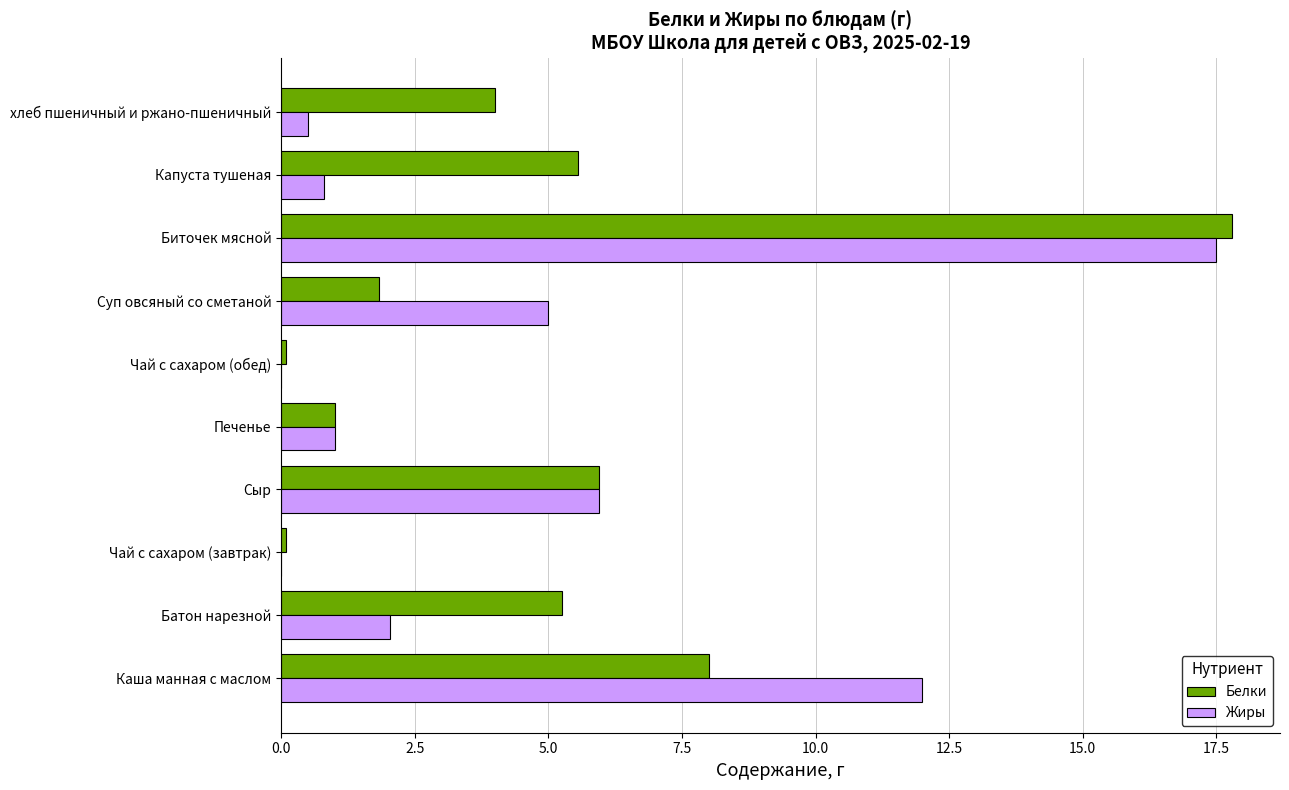

Which category has the highest value across all series?

Биточек мясной